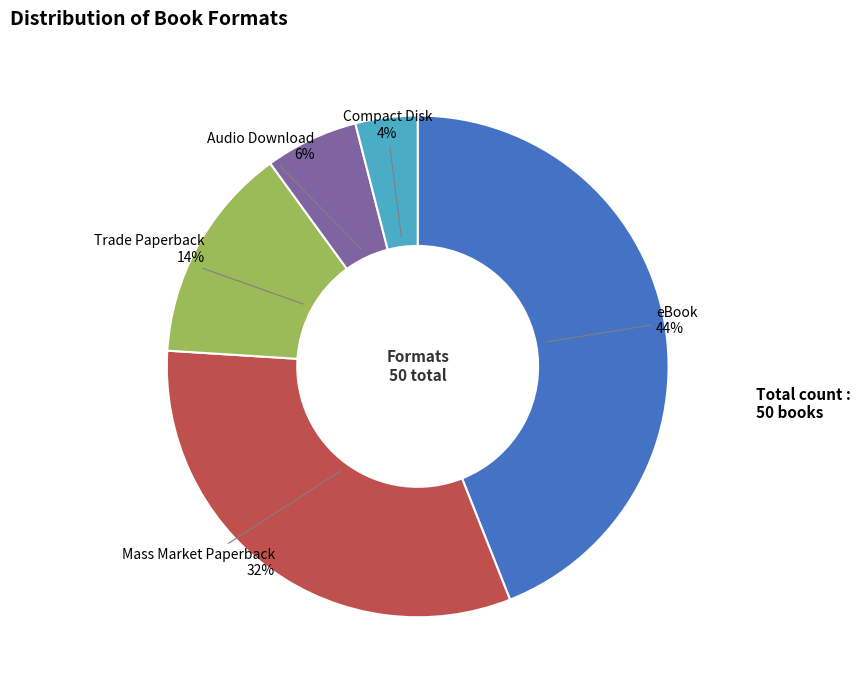

What percentage is the Mass Market Paperback slice, to the nearest percent?

32%